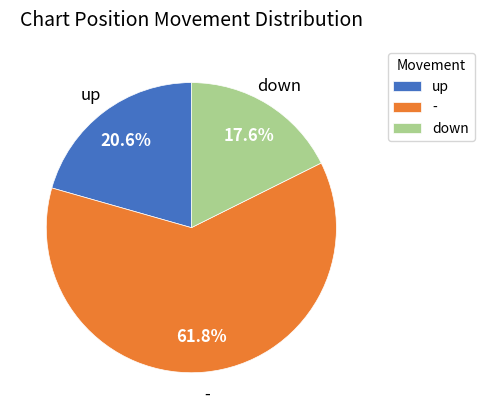

What is the smallest slice in the pie chart?

down